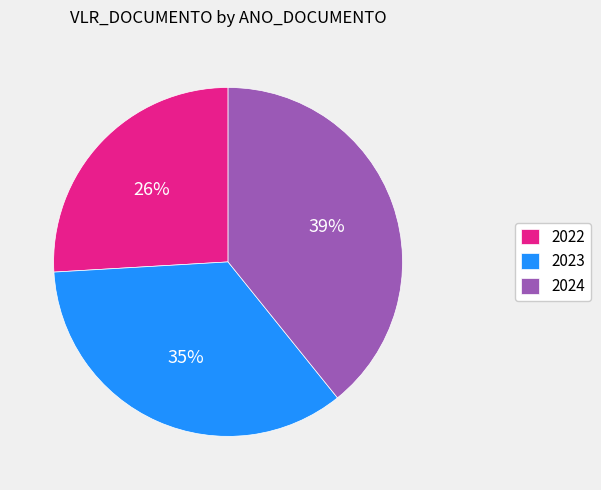

To the nearest percent, what is the combined percentage of 2023 and 2024?

74%